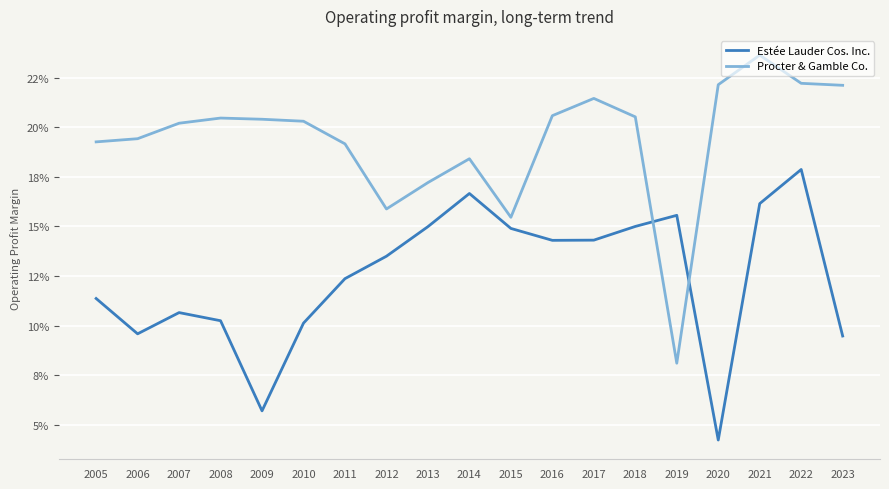

What are all the series names shown in the legend?

Estée Lauder Cos. Inc., Procter & Gamble Co.